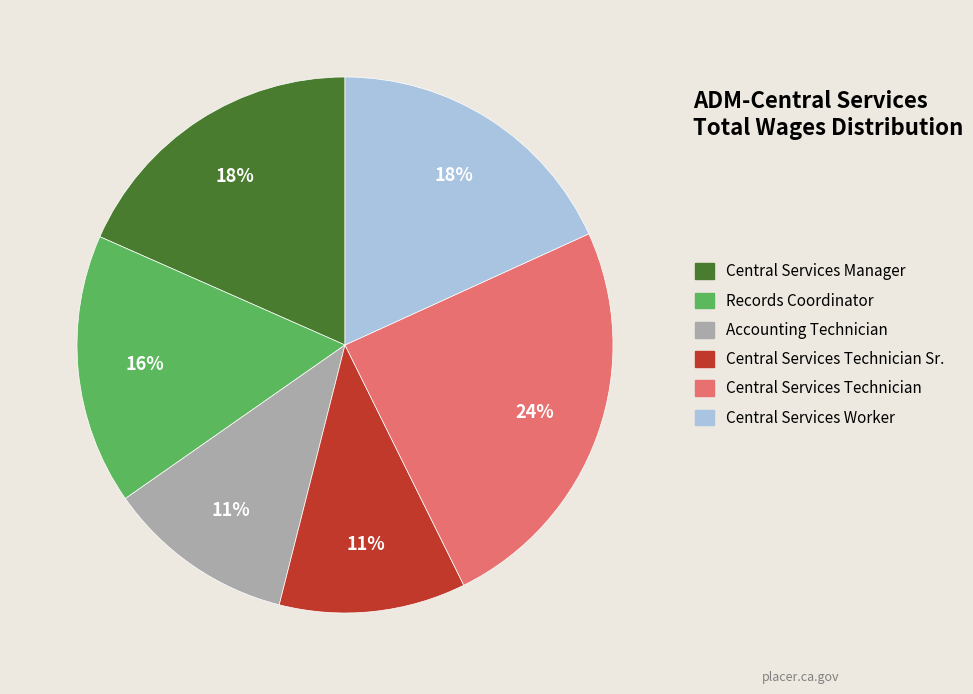

Is there any slice that represents more than half of the pie?

No